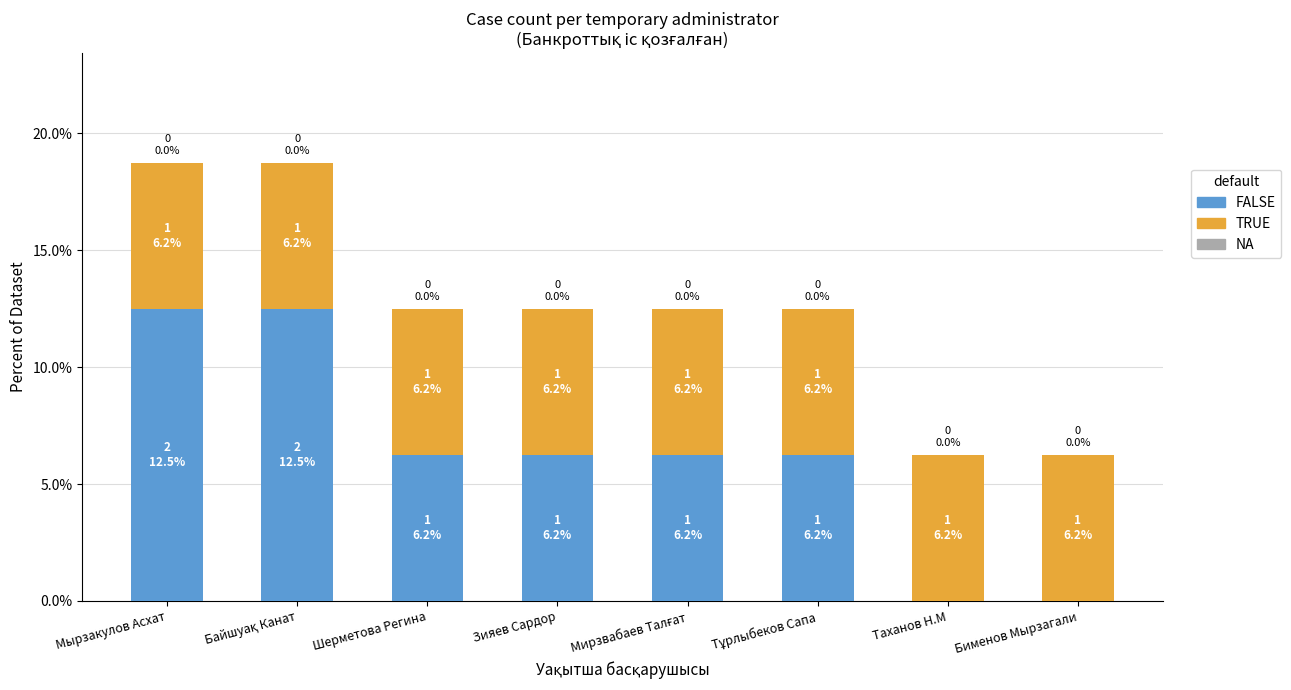

Is it true that FALSE equals 1.7 at Зияев Сардор?

False